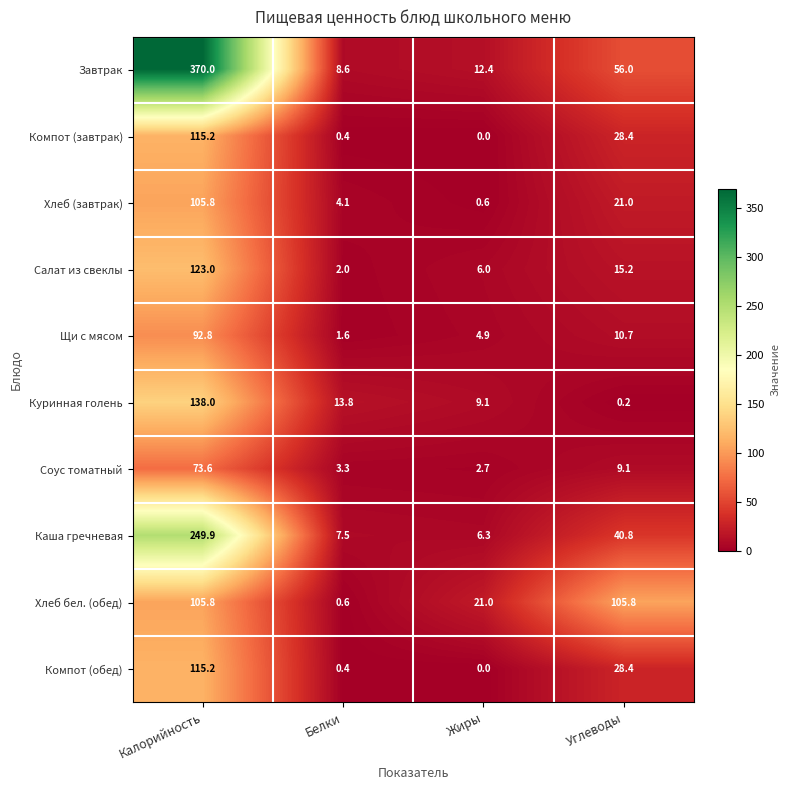

The Хлеб (завтрак) series shows 1.2 at Белки. True or false?

False